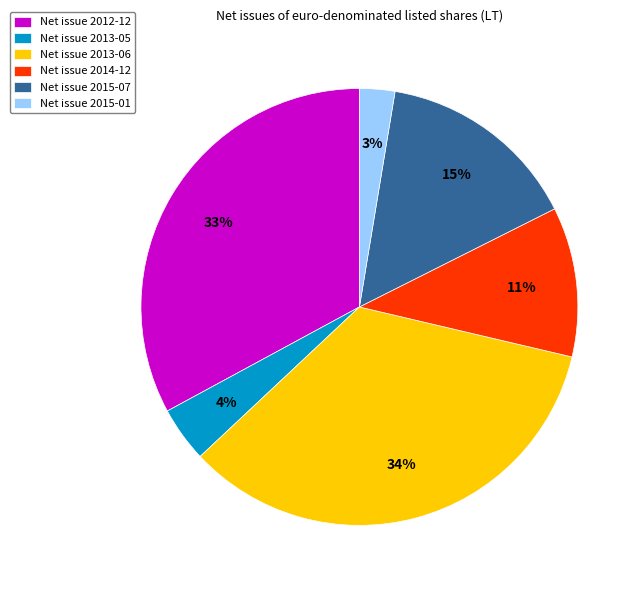

To the nearest percent, what is the difference between the Net issue 2013-05 and Net issue 2015-01 slice percentages?

1%